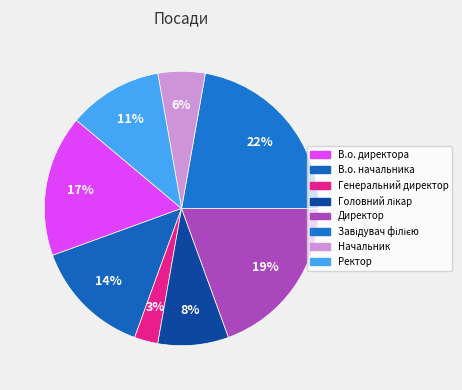

Count the number of slices in the pie.

8